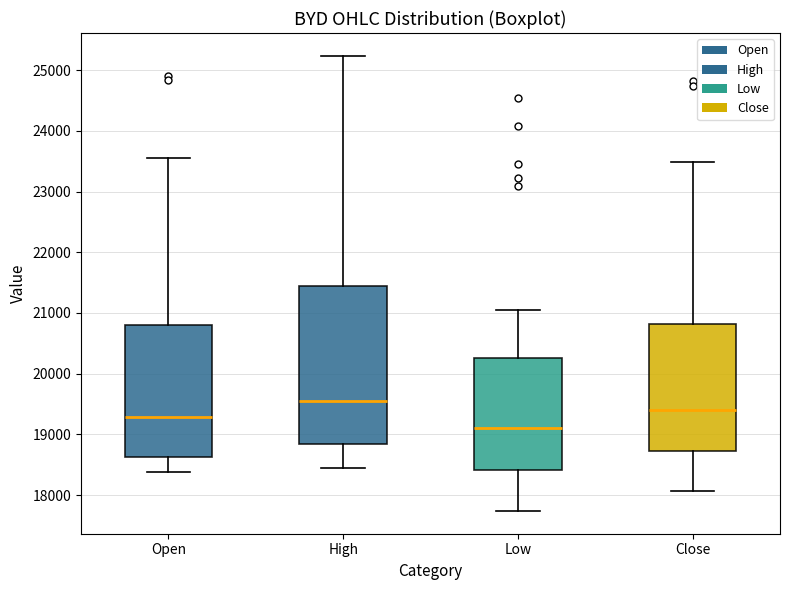

Reading left to right, transcribe this box plot: for each box, give where its median line is, the range the box spans, and where its two whiskers end, as read against the y-axis. The values are not printed on the chart, so give them approximately, as read against the axis.

Open: median 19300, box 18600 to 20800, whiskers 18400 to 23500
High: median 19500, box 18800 to 21400, whiskers 18400 to 25200
Low: median 19100, box 18400 to 20300, whiskers 17700 to 21100
Close: median 19400, box 18700 to 20800, whiskers 18100 to 23500